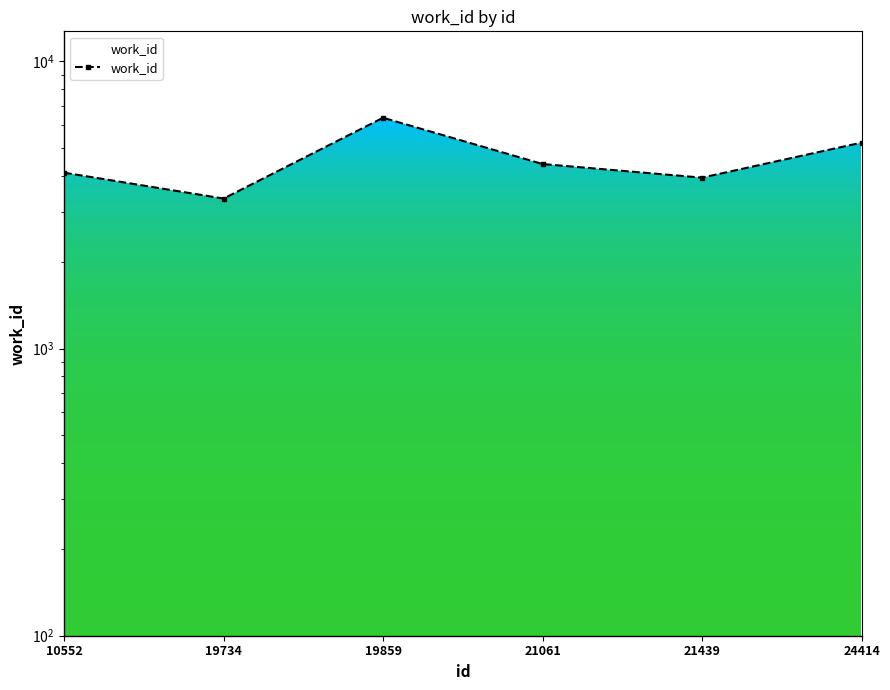

Rank the categories by value from lowest to highest.

19734, 21439, 10552, 21061, 24414, 19859